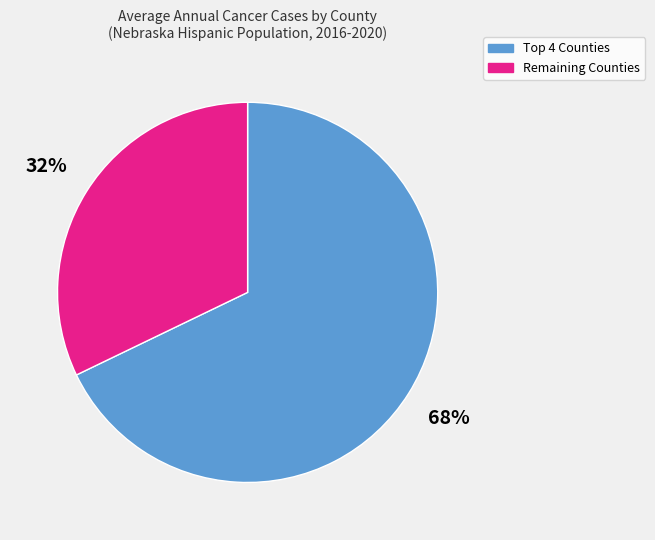

To the nearest percent, what is the difference between the largest and smallest slice percentages?

36%